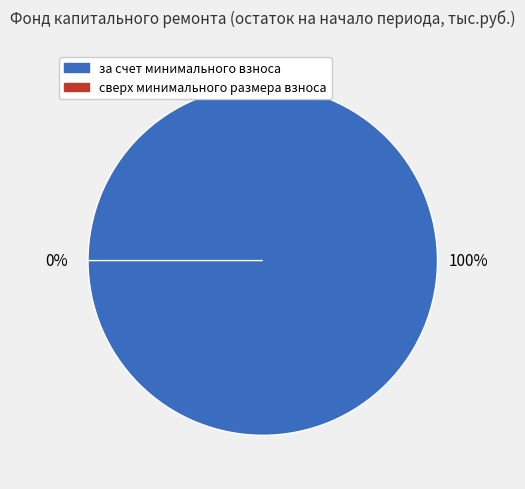

To the nearest percent, what portion does за счет минимального взноса represent?

100%